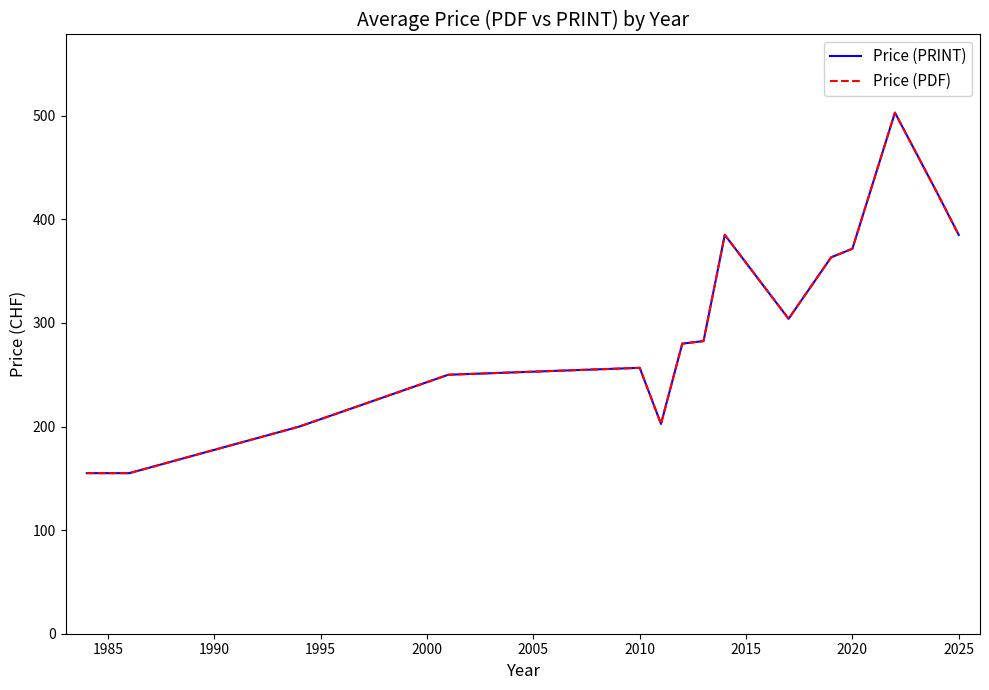

Does the chart display data point markers on the line(s)?

No